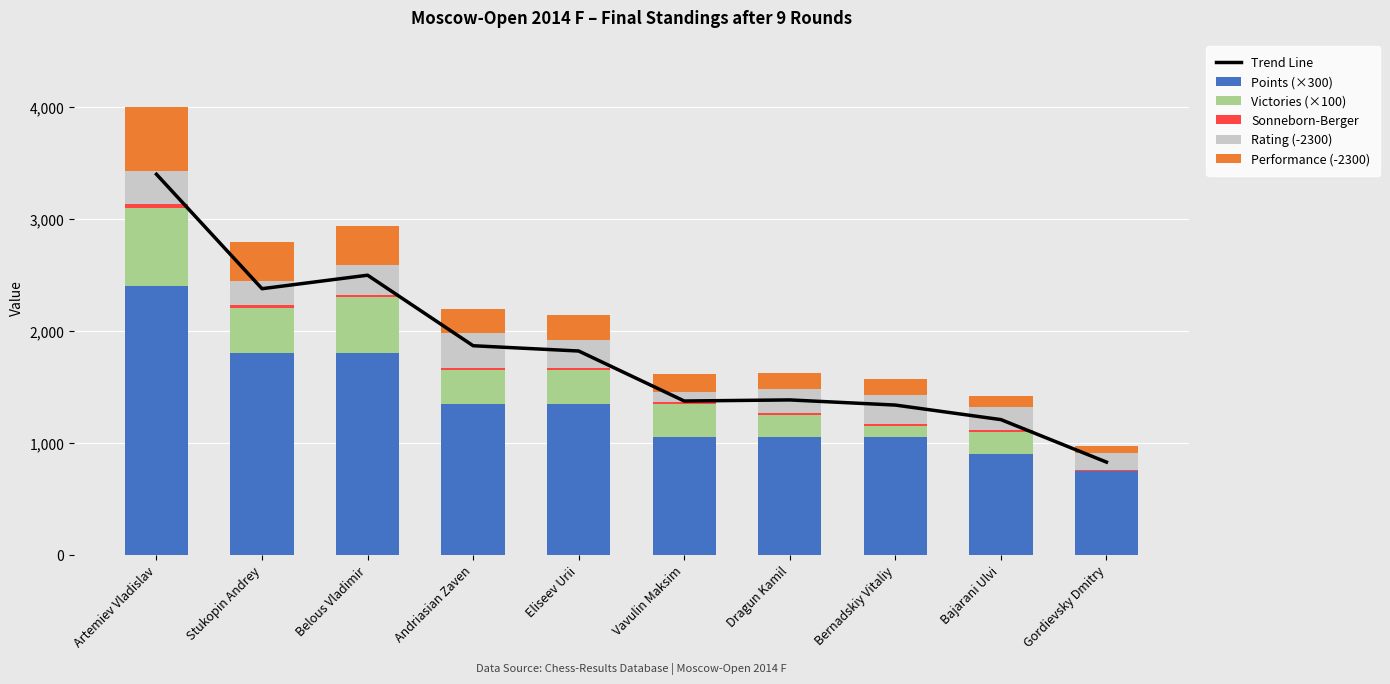

At how many categories does at least one series exceed 2940?

1